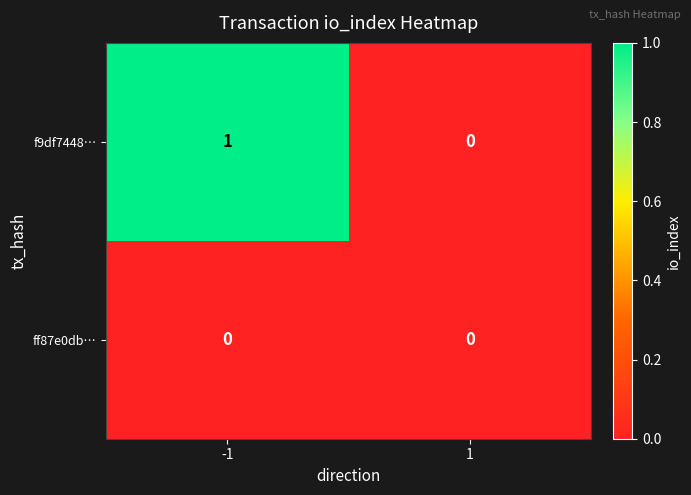

Which series changed the most between -1 and 1?

f9df7448…